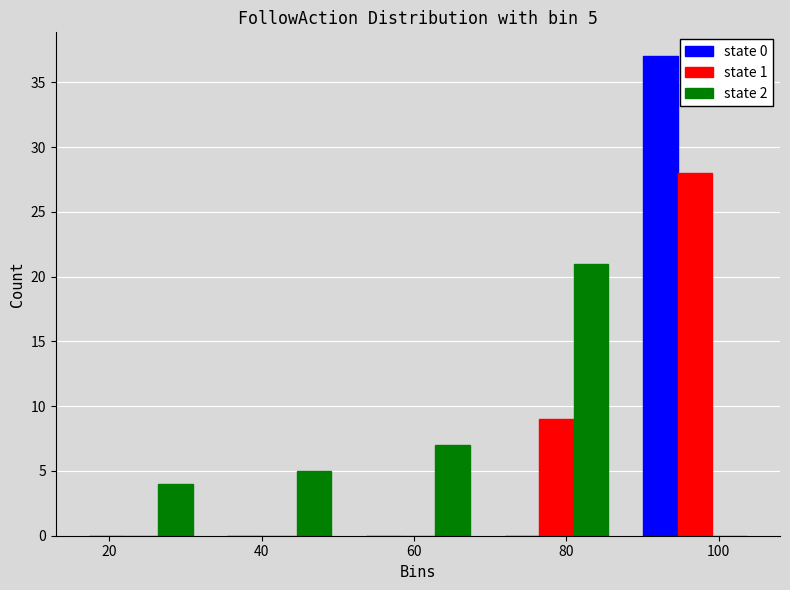

In the state 2 series, which range on the x-axis has the tallest bar?

69.6 to 87.8